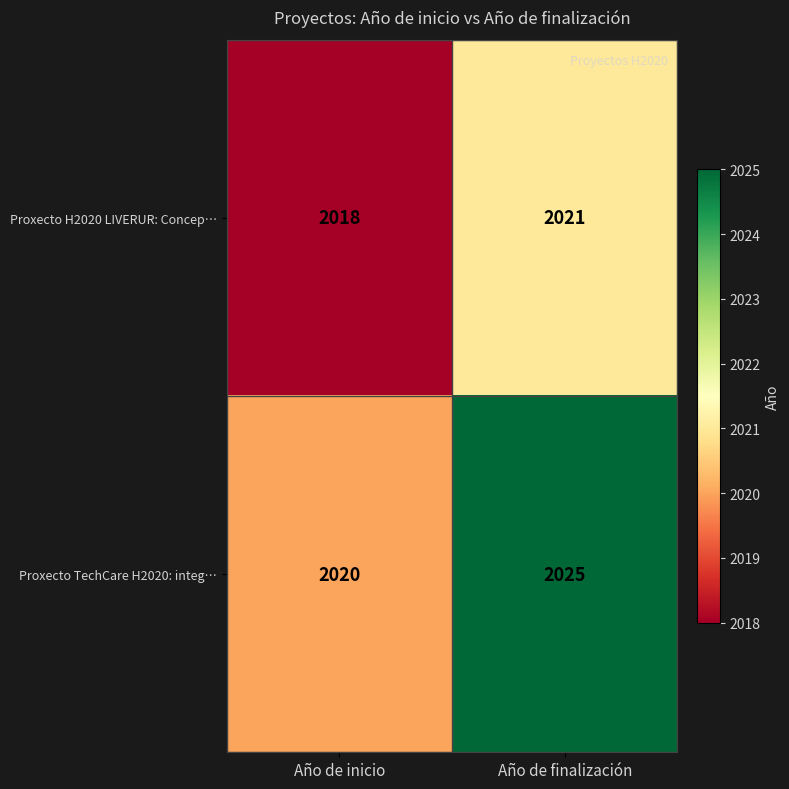

What is the sum of all Proxecto H2020 LIVERUR: Concep… values?

4039